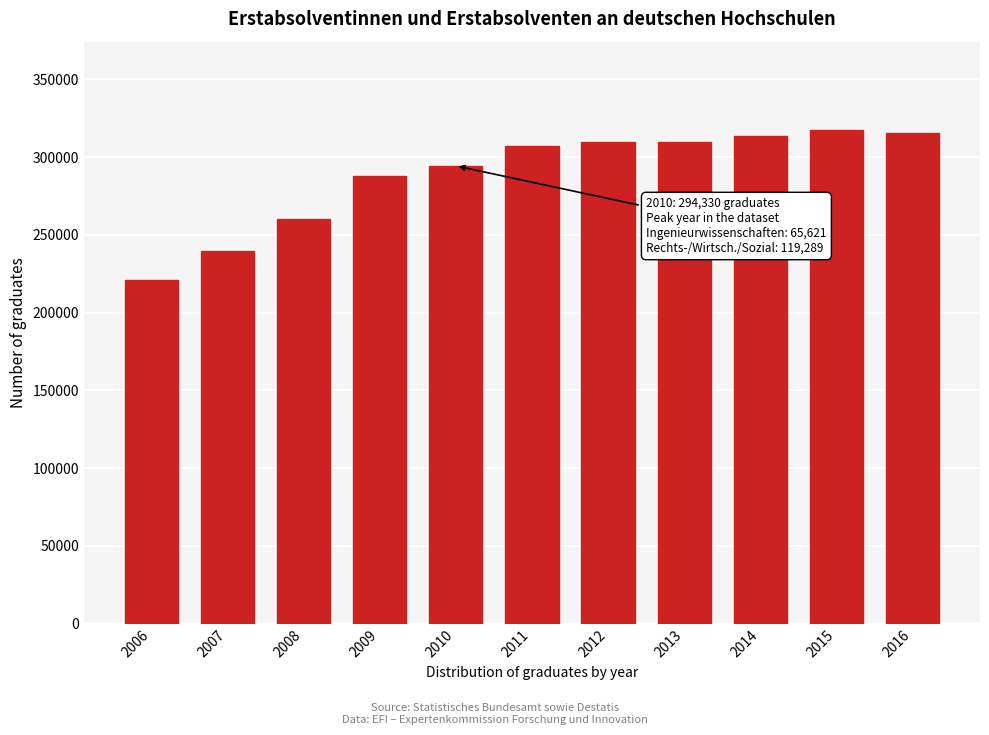

What is the value of the 5th bar from the left?

294330